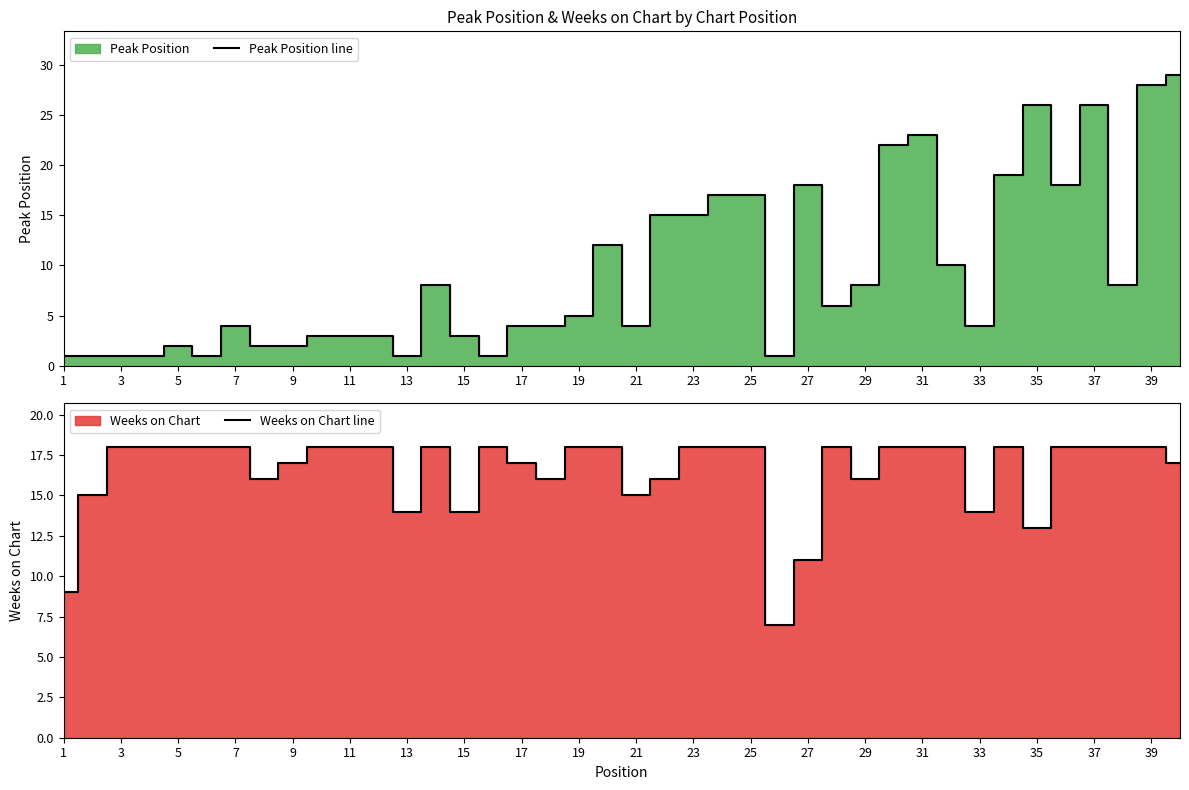

At how many categories does at least one series exceed 24?

4